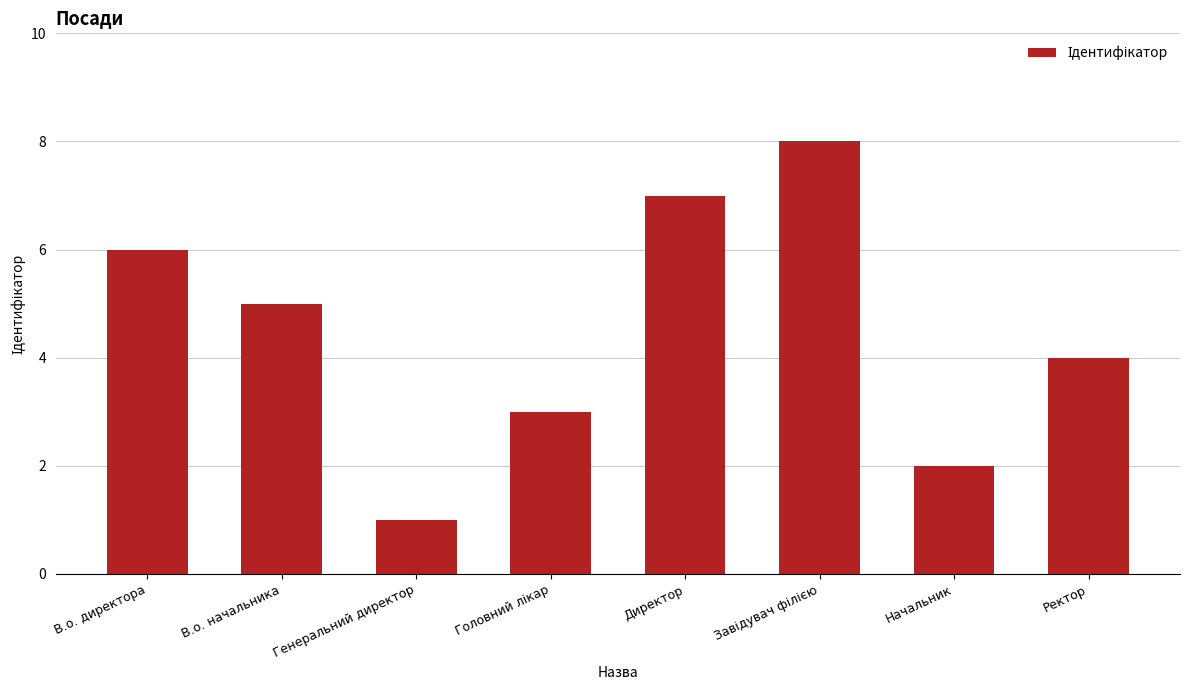

What is the sum of all values?

36